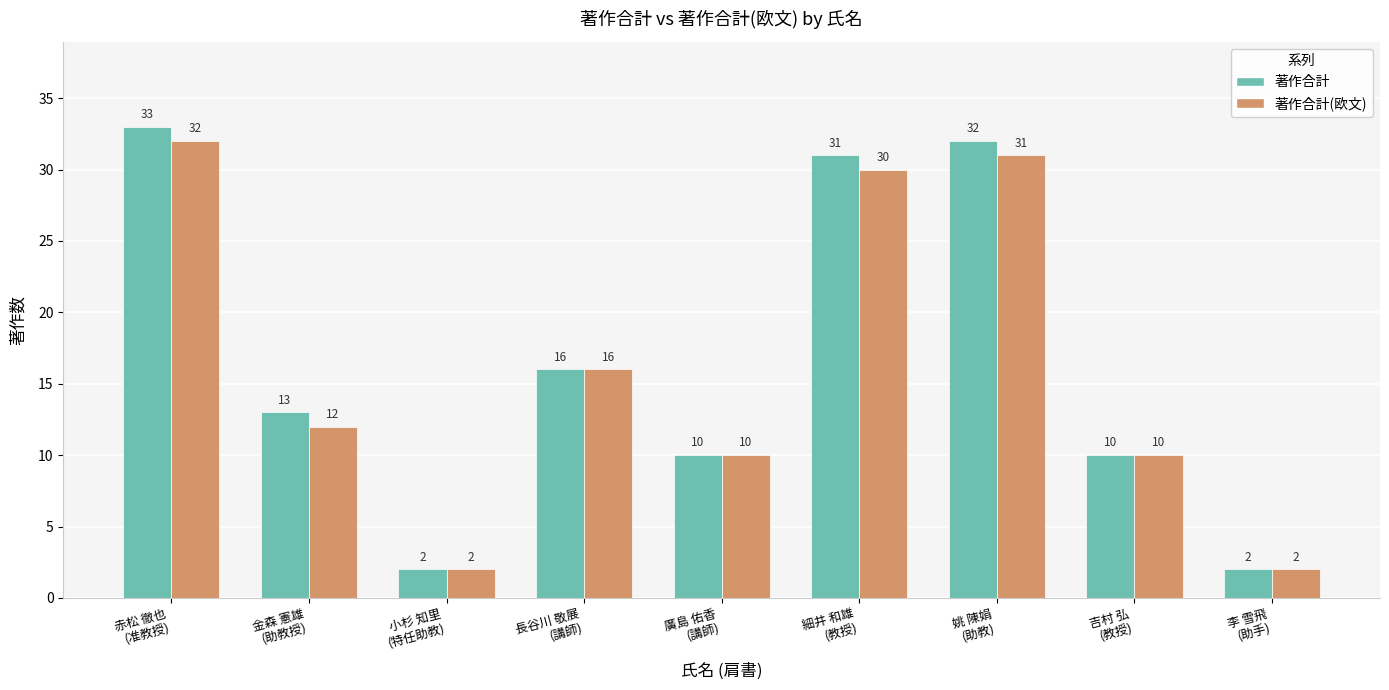

Is the value of 著作合計(欧文) at 金森 憲雄
(助教授) greater than the value of 著作合計 at 赤松 徹也
(准教授)?

No